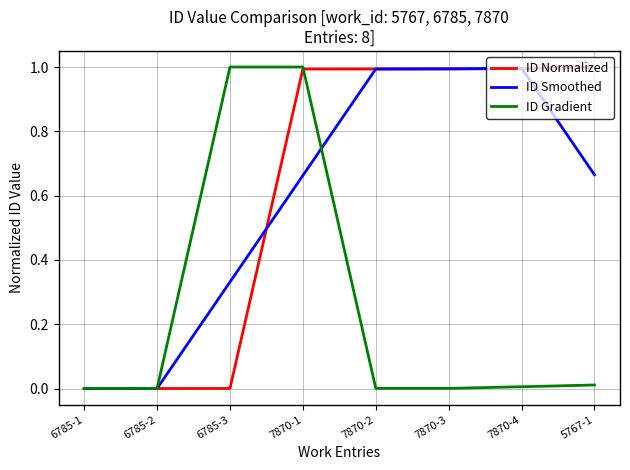

Is the value of ID Smoothed at 6785-3 greater than the value of ID Gradient at 7870-2?

Yes